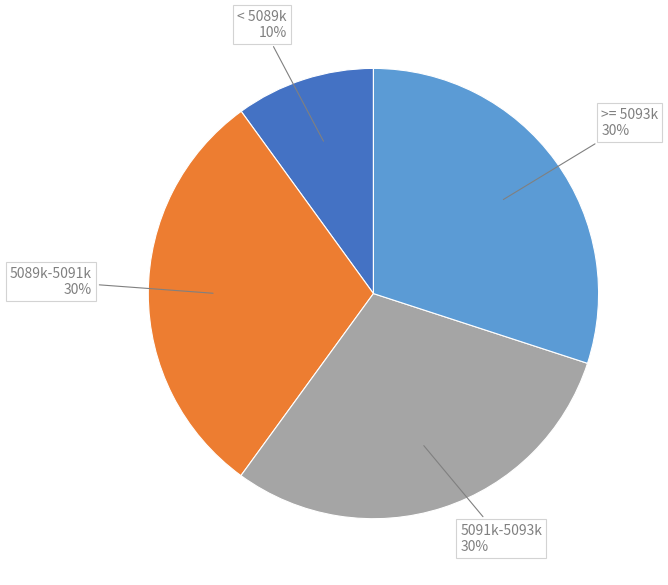

Count the number of slices in the pie.

4